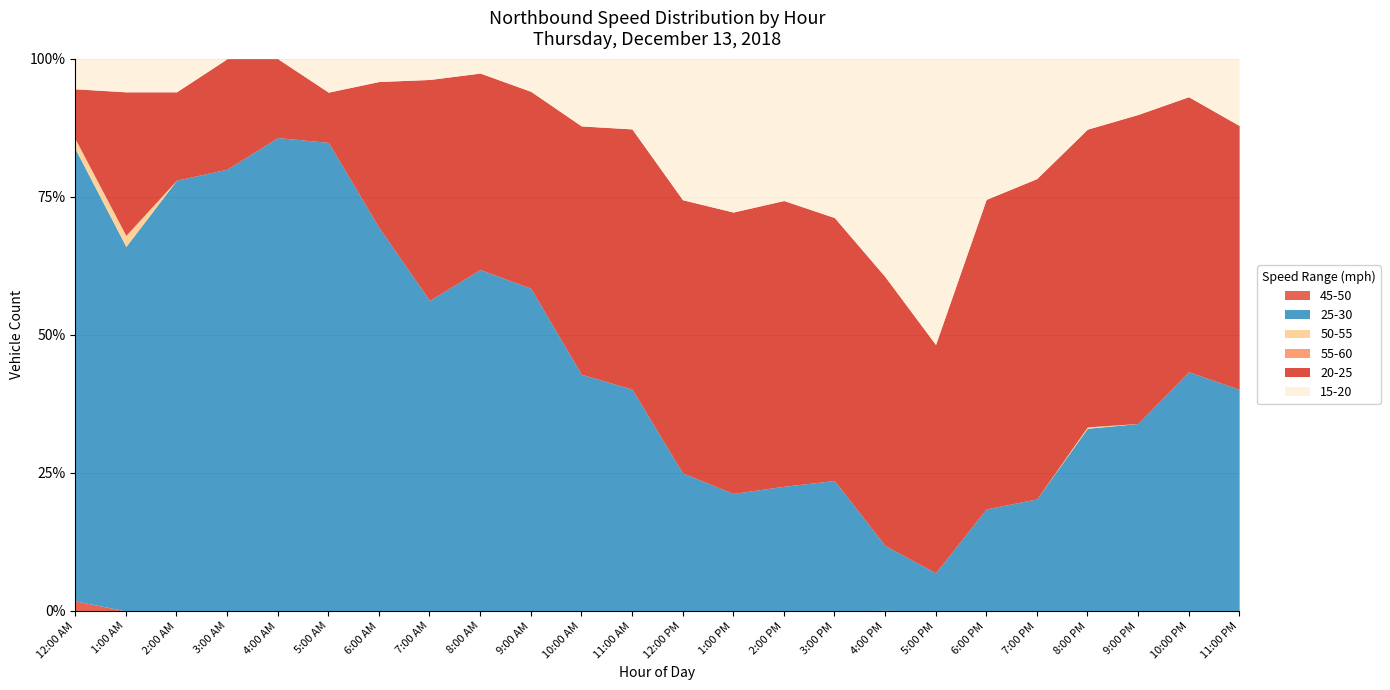

At which category is the sum across all series the highest?

4:00 PM